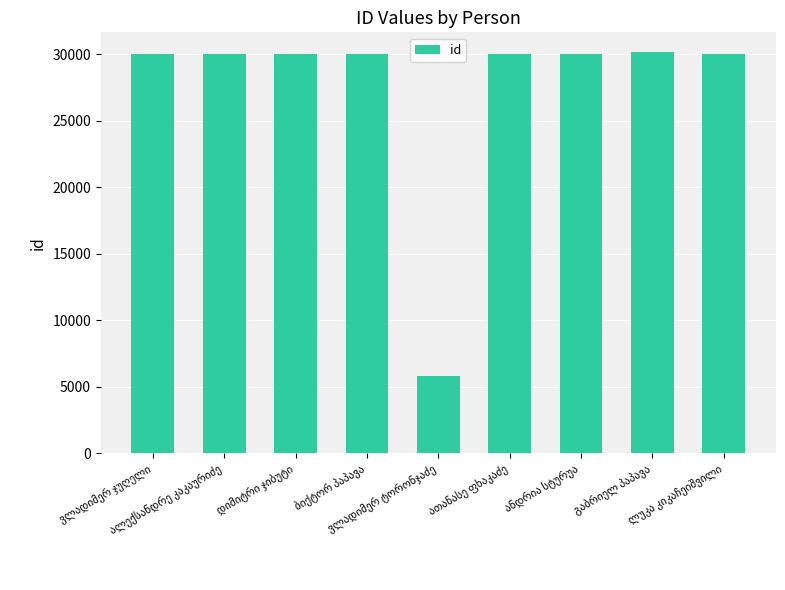

What is the average value?

27361